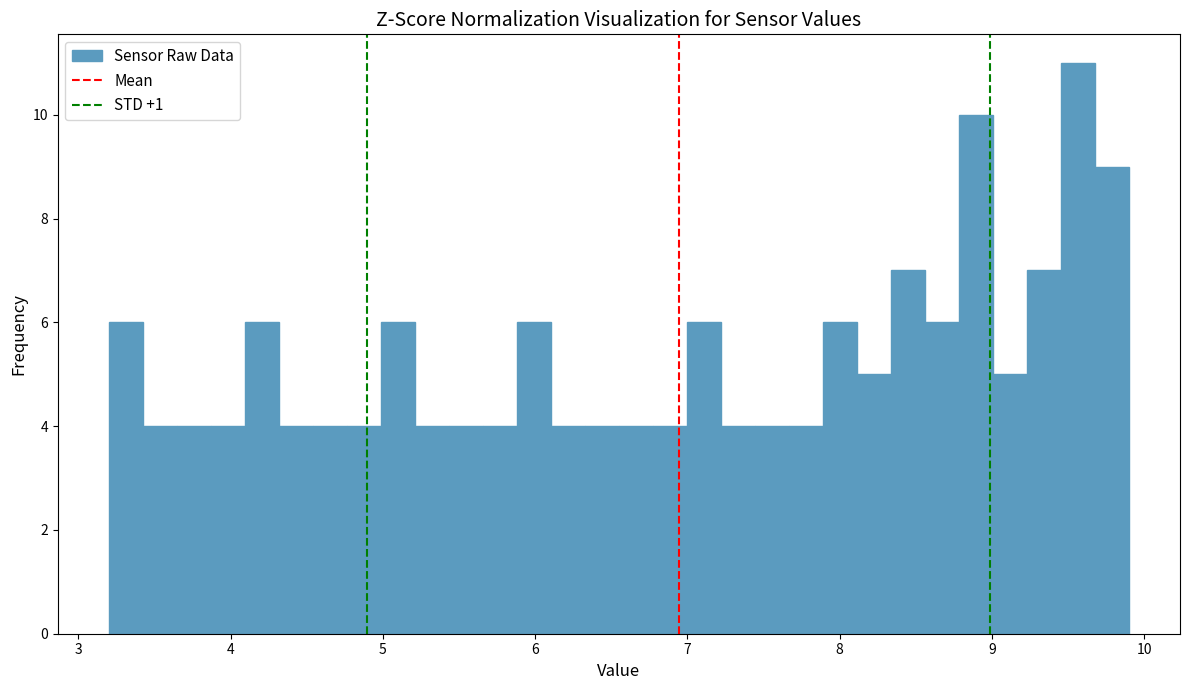

Read against the x-axis, roughly where is the centre of the tallest bar?

9.6